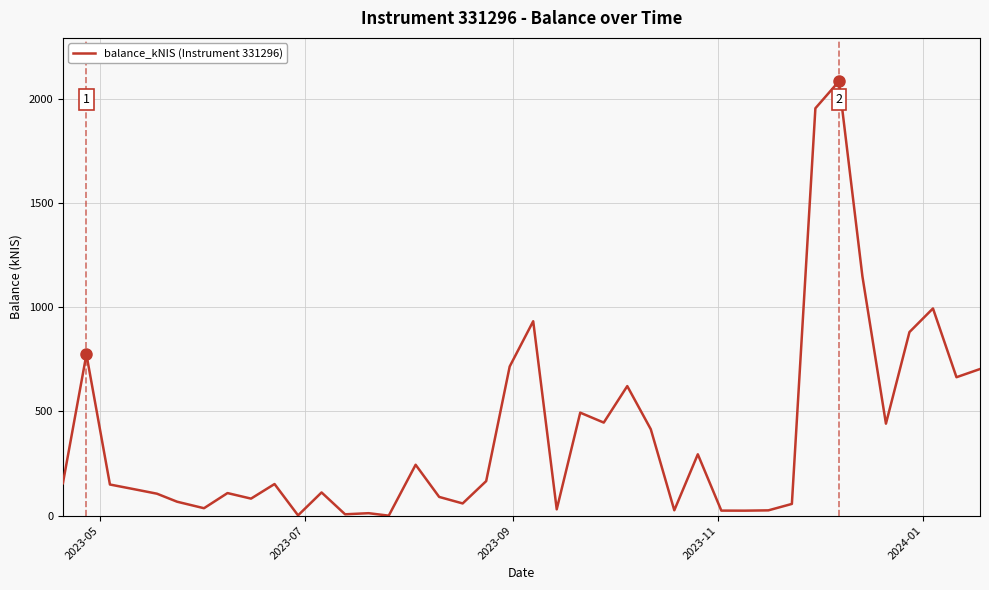

Does the chart display data point markers on the line(s)?

No